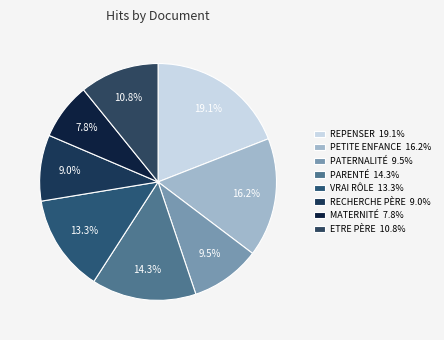

To the nearest percent, what is the average slice percentage?

12%